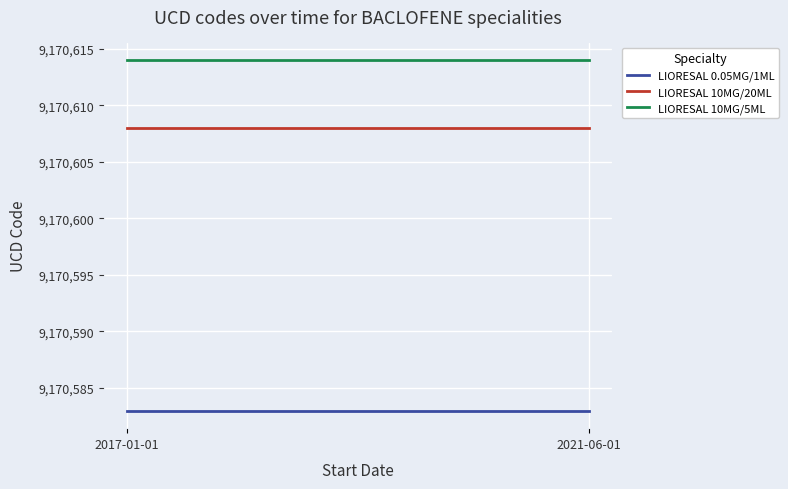

Which series changed the most between 2017-01-01 and 2021-06-01?

LIORESAL 0.05MG/1ML